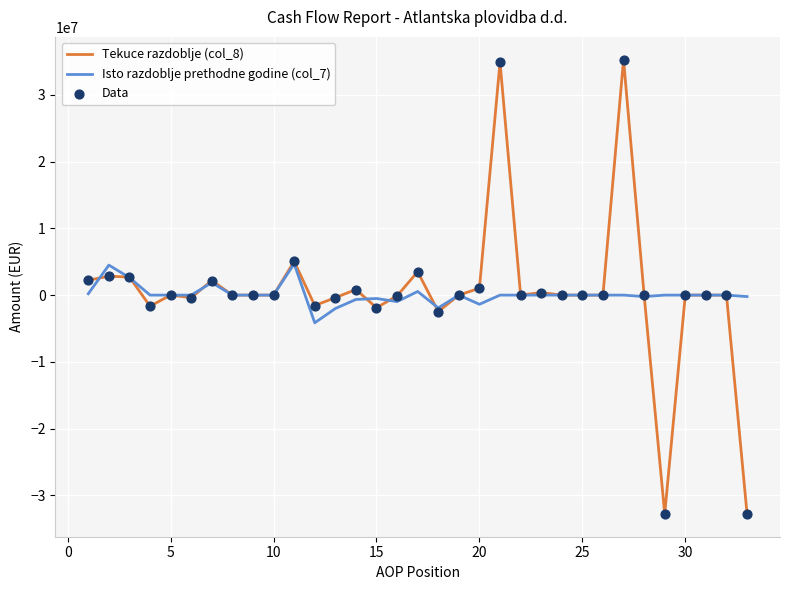

List the series in order of their peak value, highest first.

Tekuce razdoblje (col_8), Isto razdoblje prethodne godine (col_7)